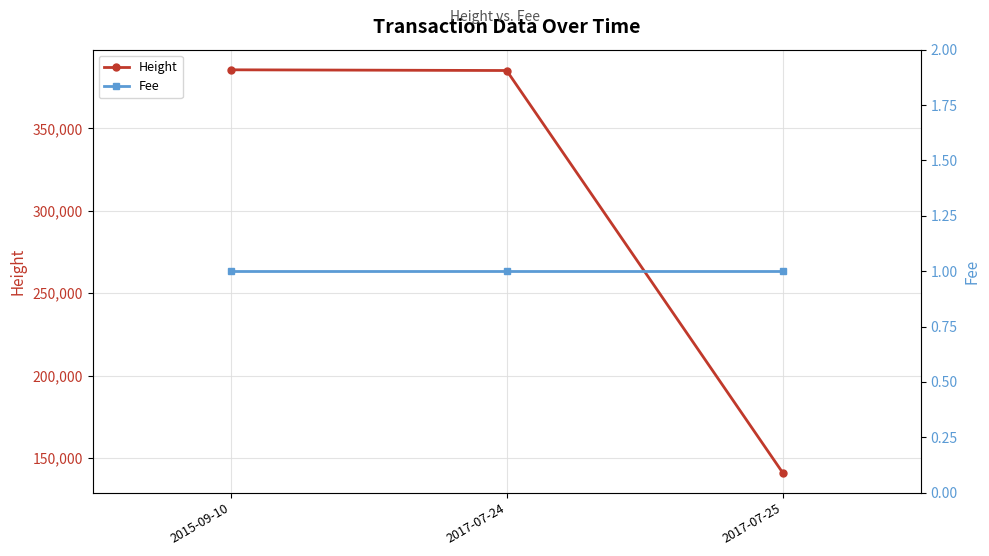

What is the maximum value for Height?

385569